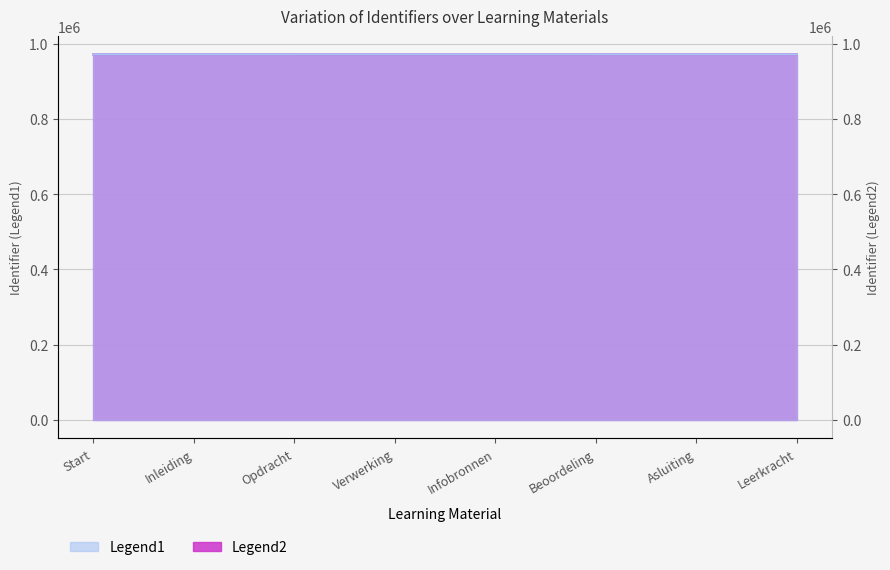

True or false: Legend2 has more than 0 interior local peaks.

False